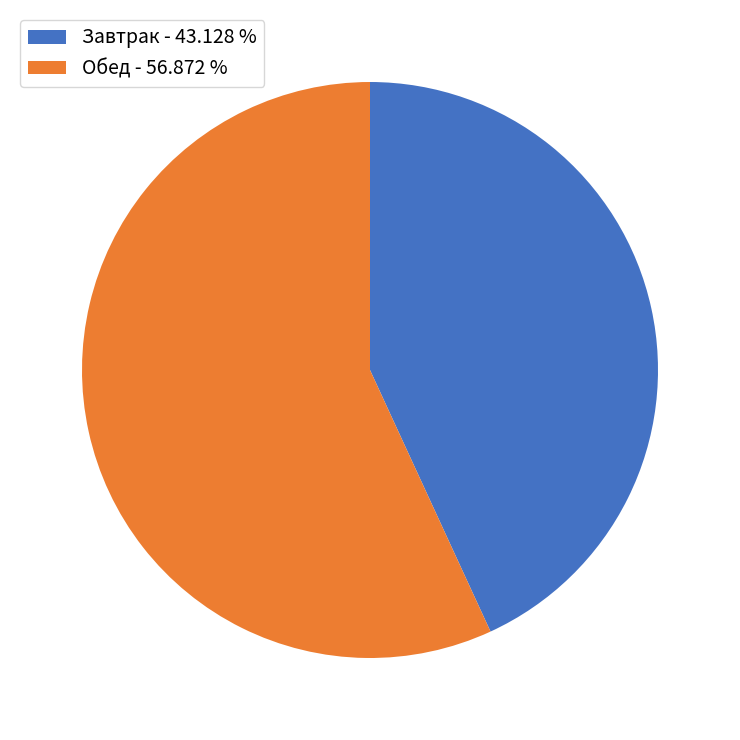

Is there any slice that represents more than half of the pie?

Yes